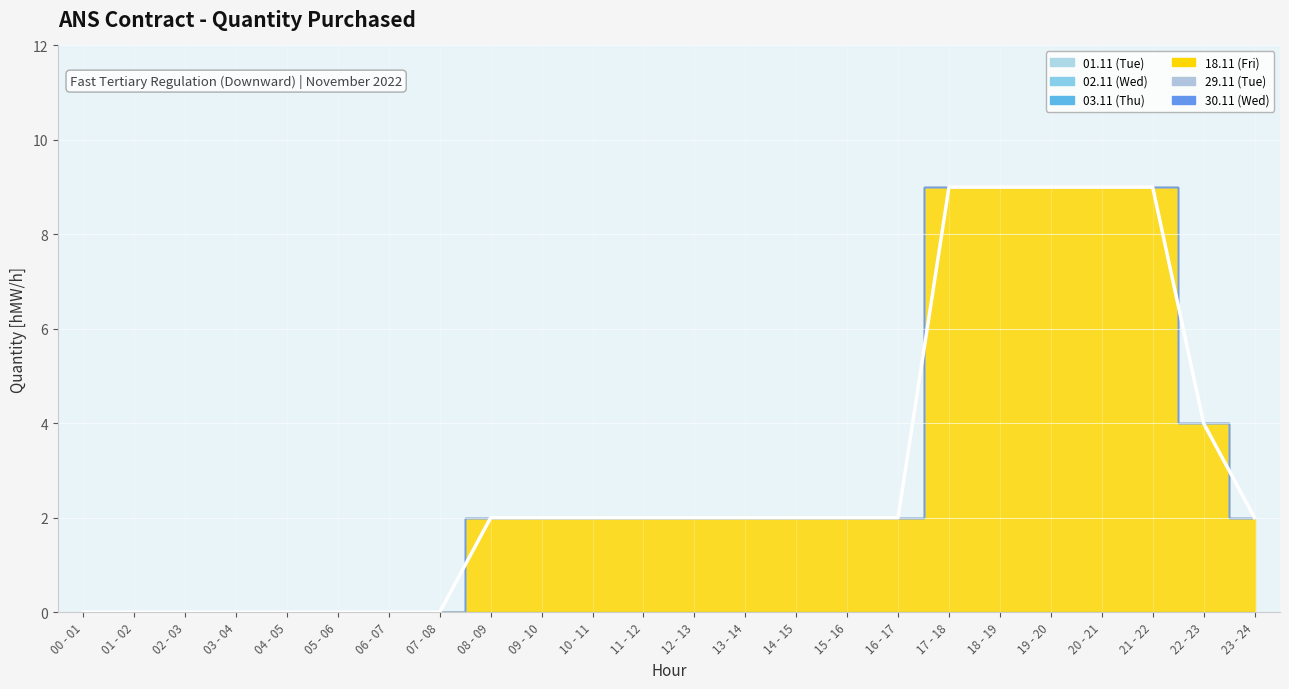

Where is 18.11 (Fri) nearest to the value 4?

22 - 23